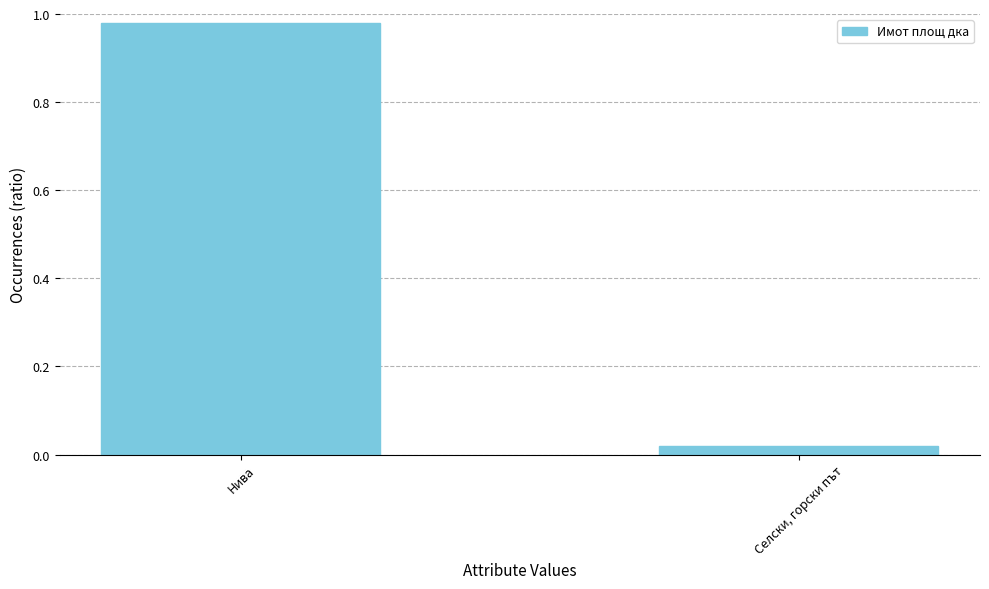

Which category has the lowest value across all series?

Селски, горски път